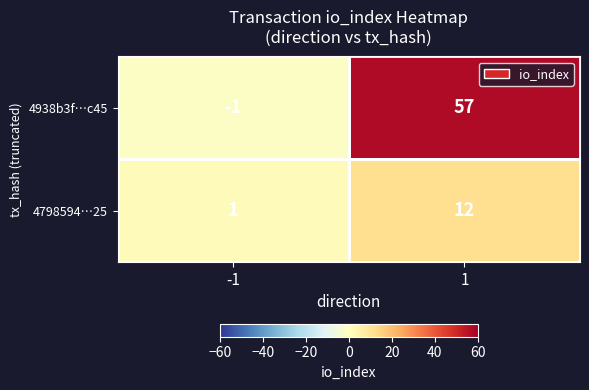

The 4938b3f…c45 series shows 57 at 1. True or false?

True